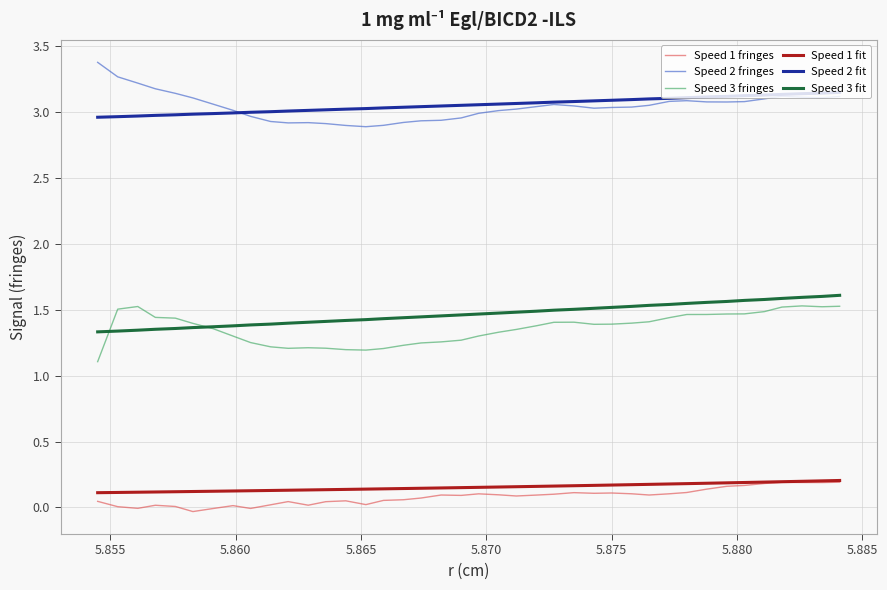

What is the greatest value displayed?

3.4